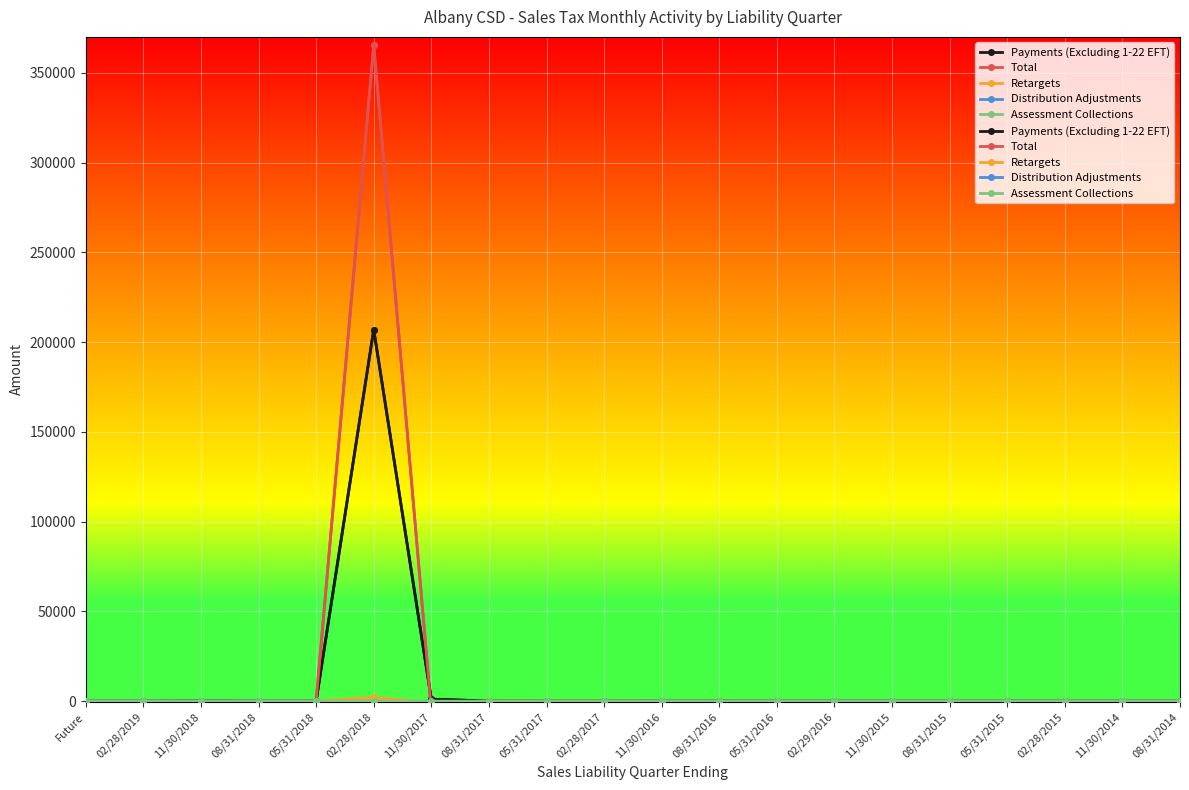

What is the highest value of the Payments (Excluding 1-22 EFT) series?

206980.5